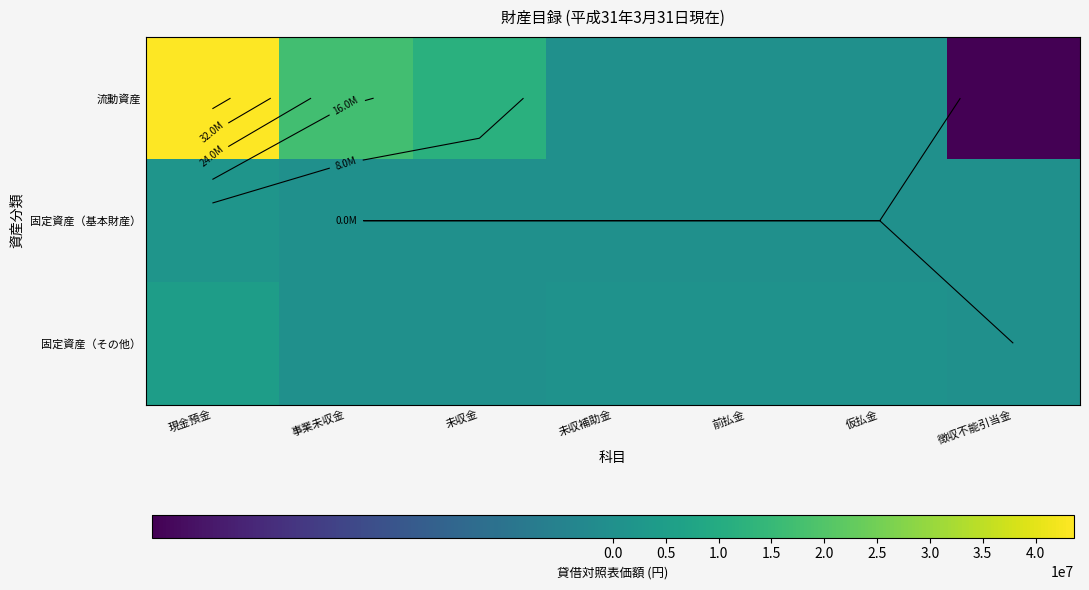

True or false: 流動資産 has a value of 9318 at 前払金.

False